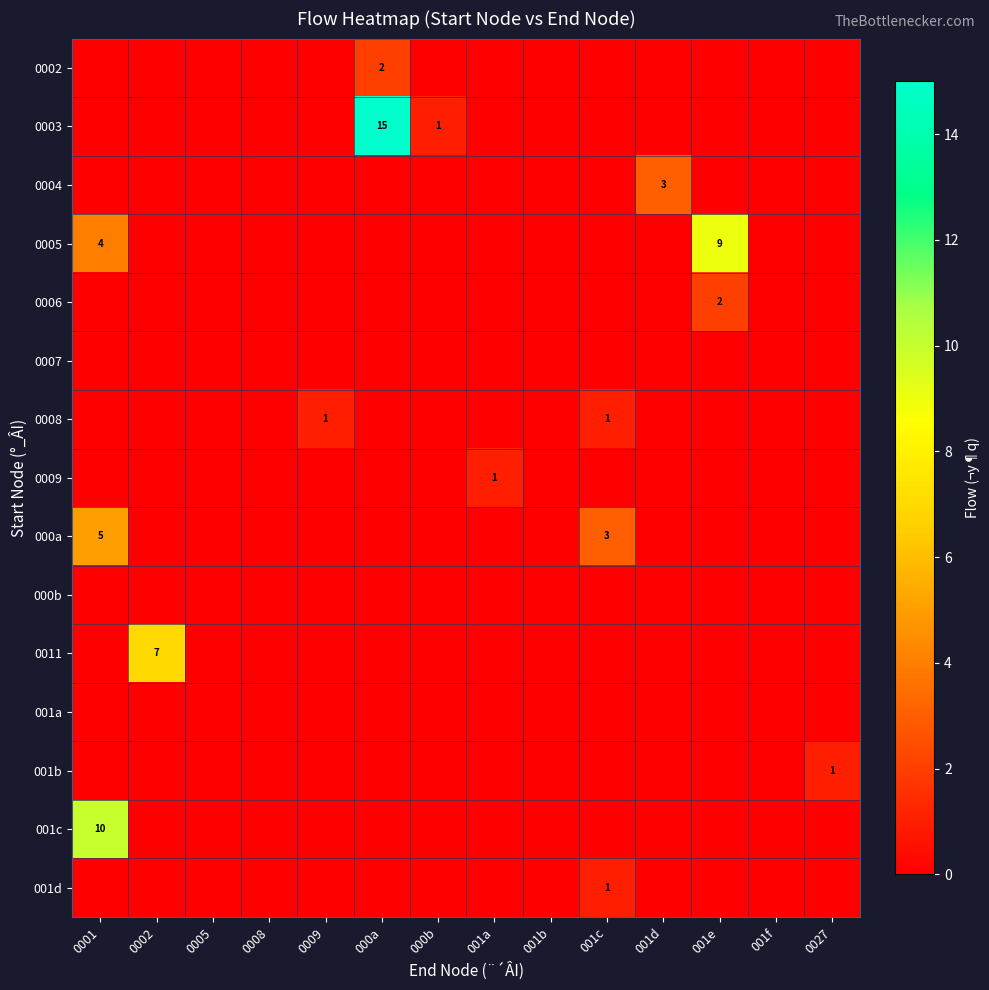

Which series has the widest spread of values?

row_1